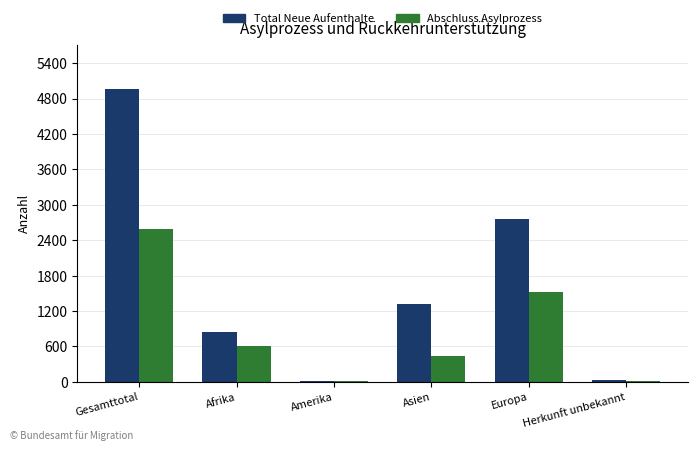

What is the average value of the Abschluss Asylprozess series?

863